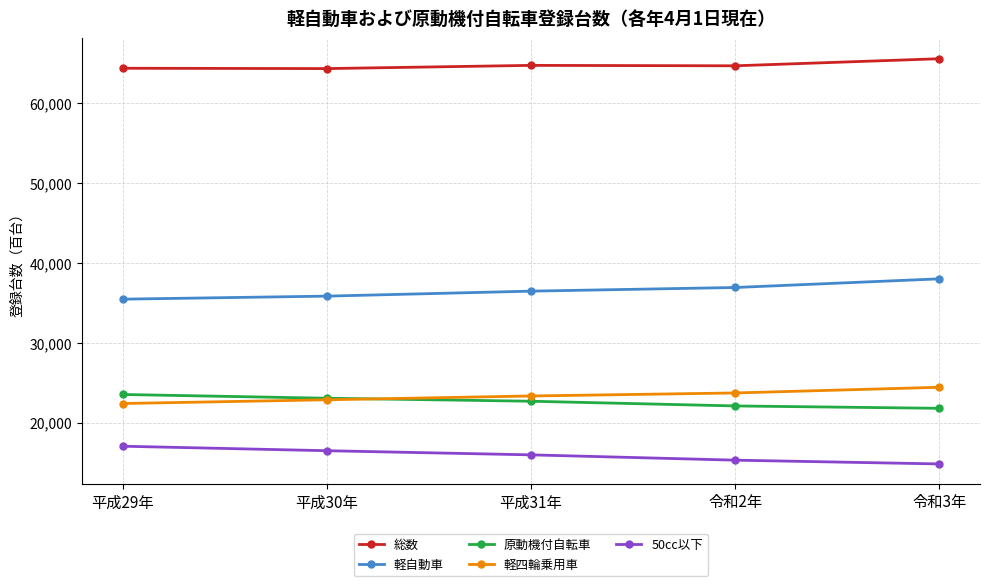

Is the value of 総数 at 令和3年 greater than the value of 軽四輪乗用車 at 平成29年?

Yes